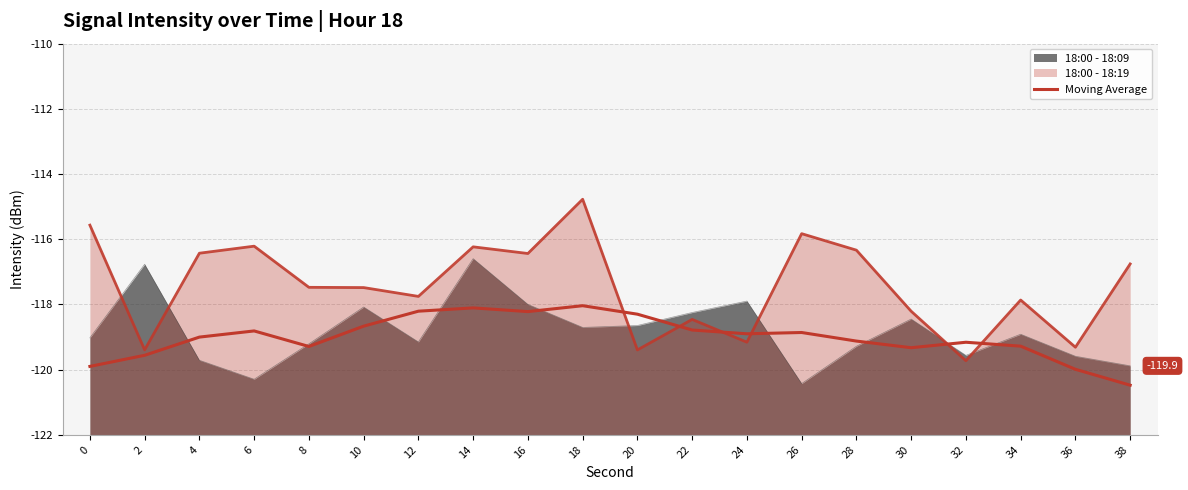

Where is the data nearest to the value 2?

36